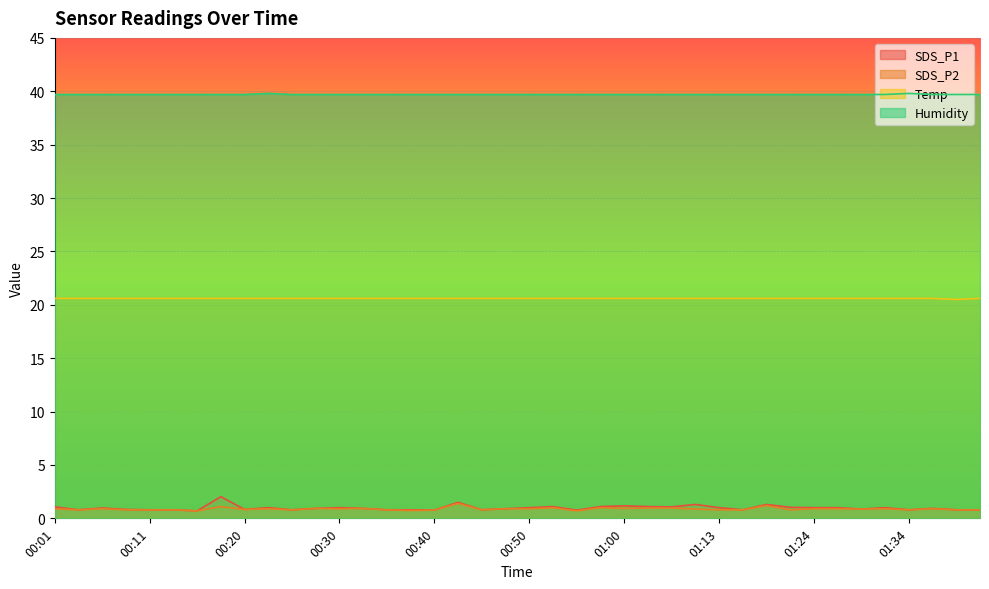

How many interior local valleys does the Temp series have?

1